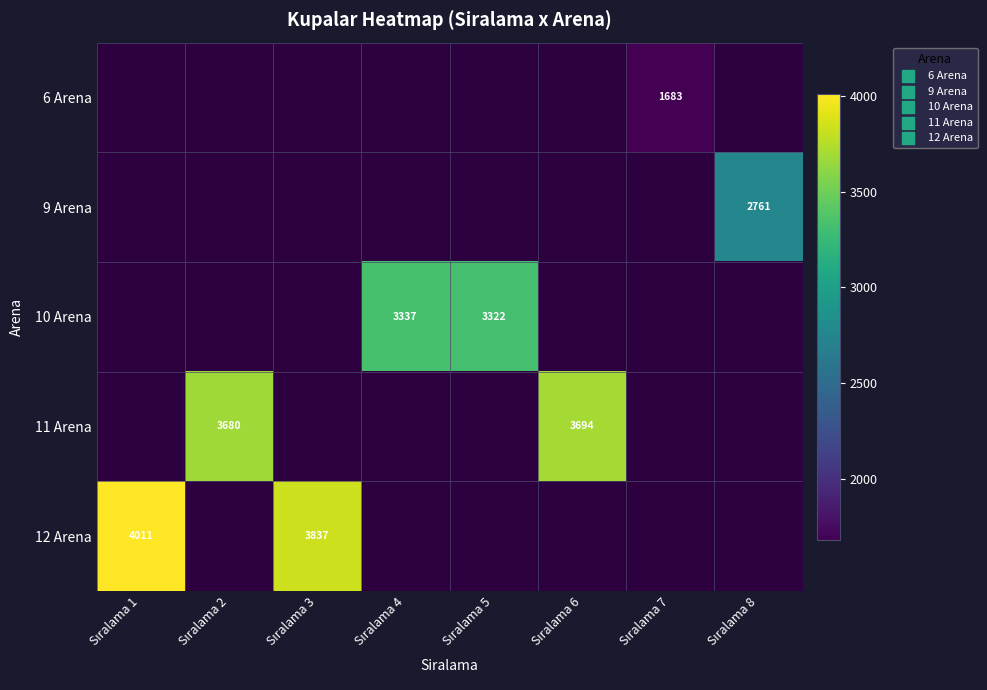

Is the value of 11 Arena at Sıralama 1 greater than the value of 9 Arena at Sıralama 3?

No